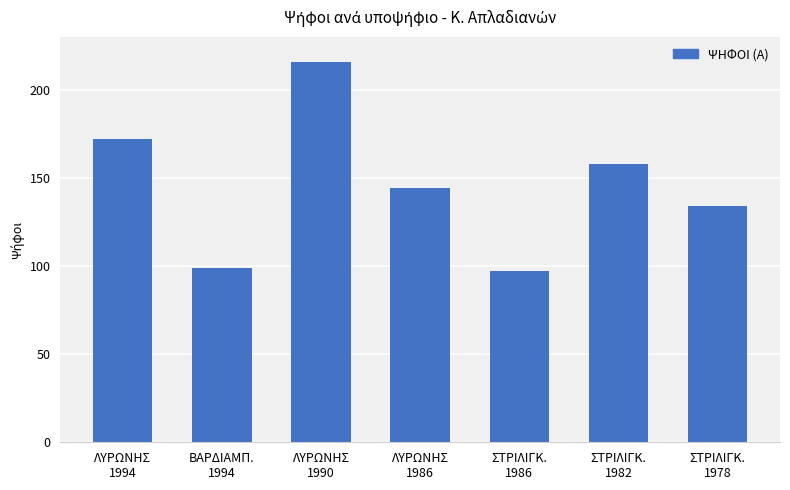

How many categories are shown in the chart?

7